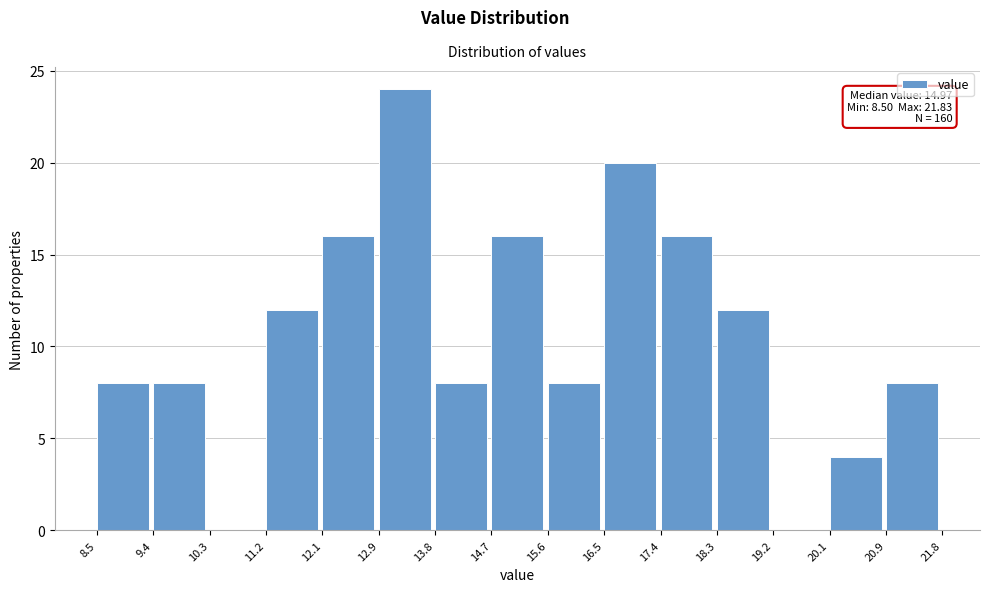

Which range on the x-axis has the tallest bar?

12.9 to 13.8